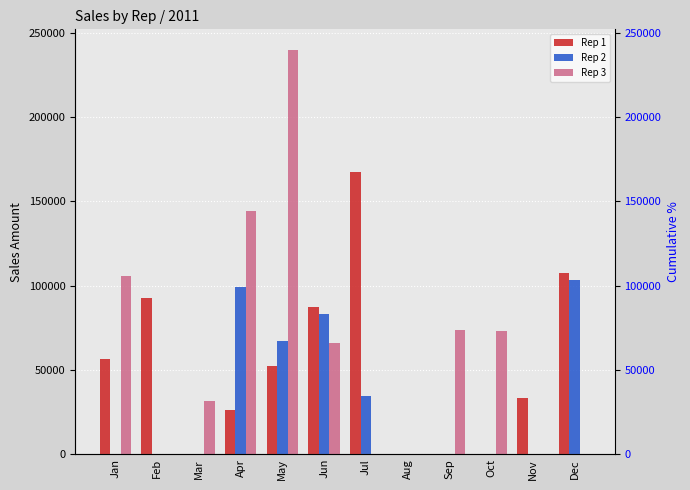

How many bars are there in each group?

3